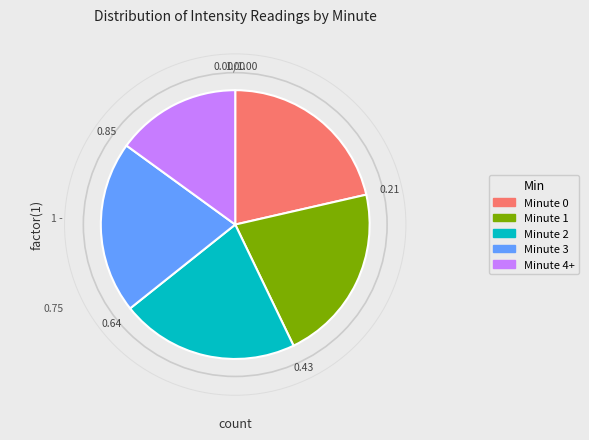

Which has a higher value, Minute 2 or Minute 3?

Minute 2